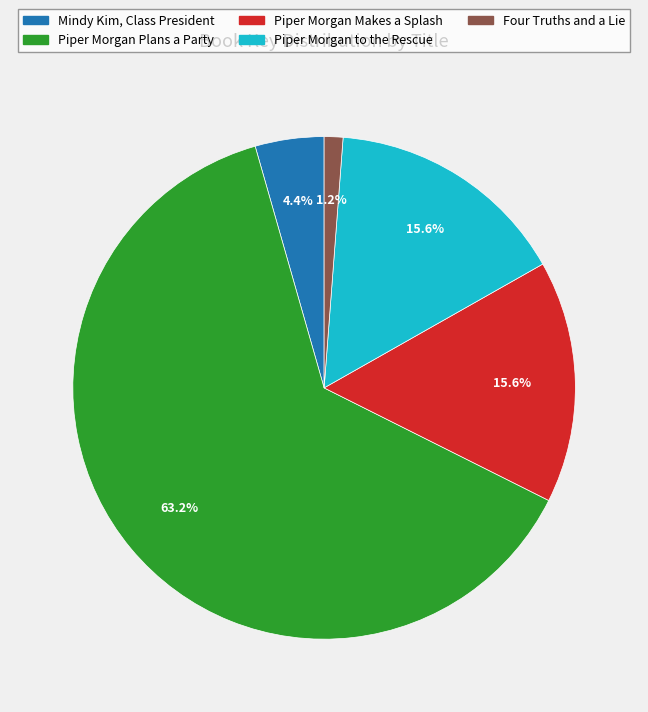

What percentage is the Four Truths and a Lie slice, to the nearest percent?

1%